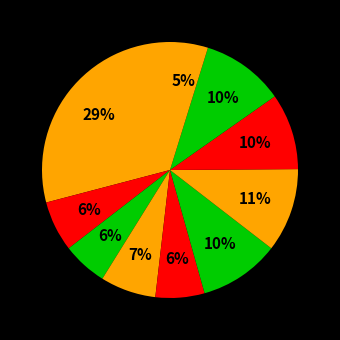

Count the number of slices in the pie.

10